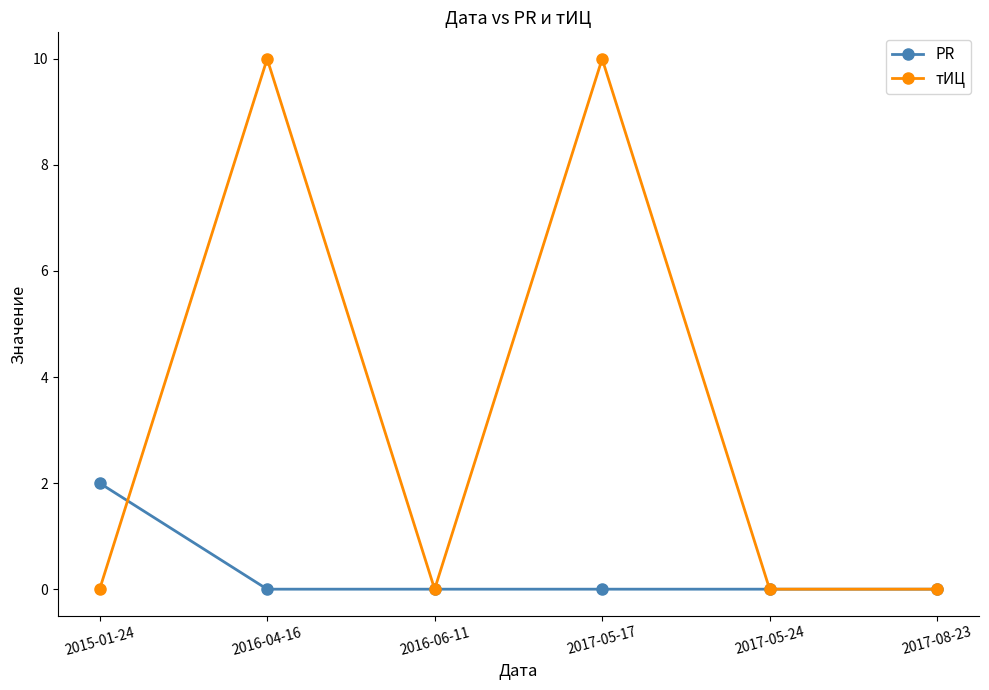

At 2016-04-16, list the series in order from smallest to largest.

PR, тИЦ